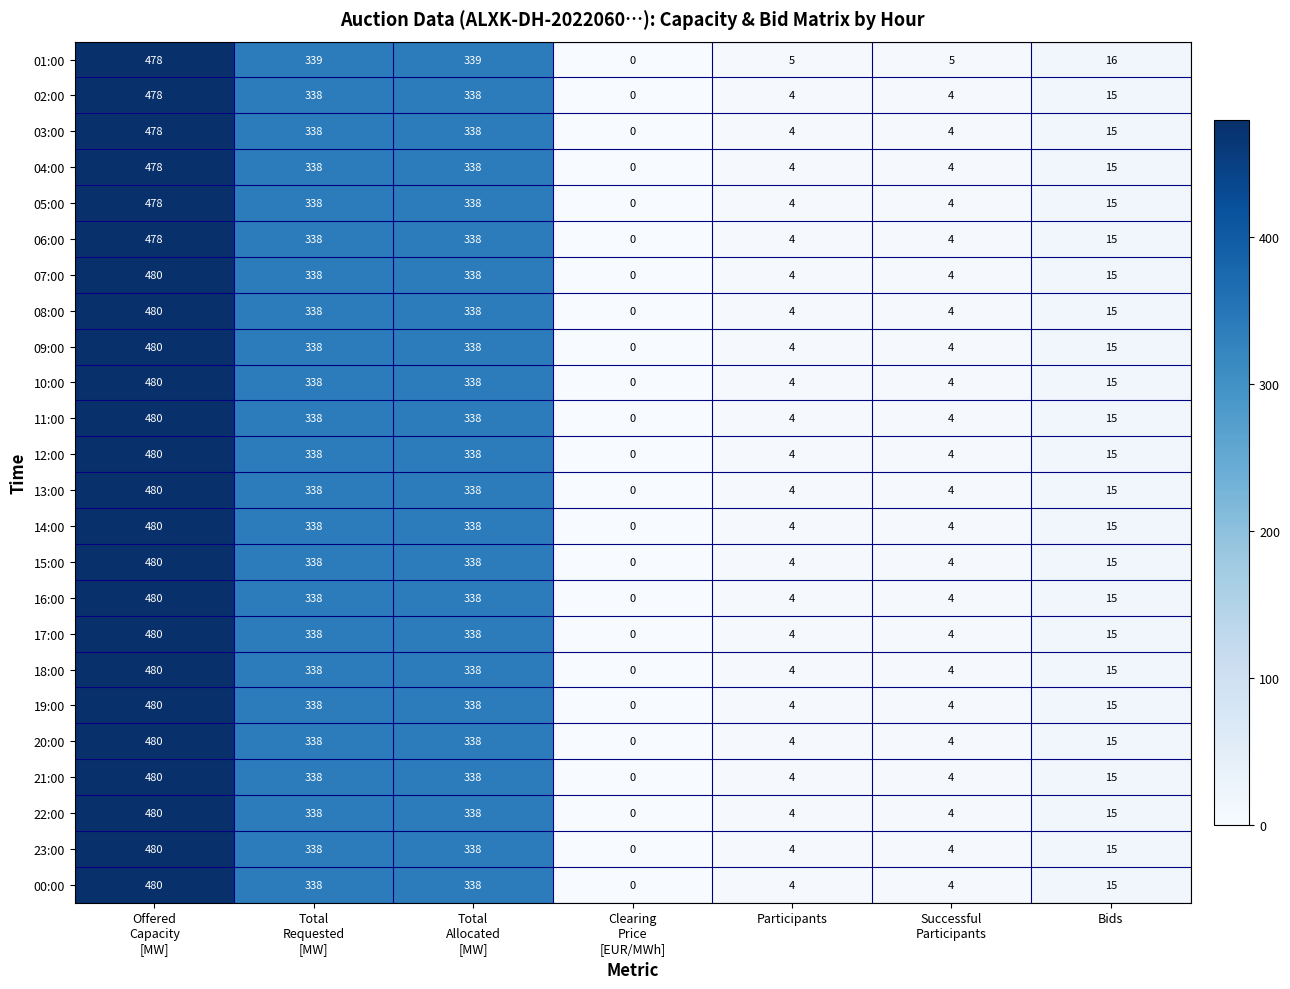

What is the difference between the maximum and second lowest values in the 12:00 series?

476